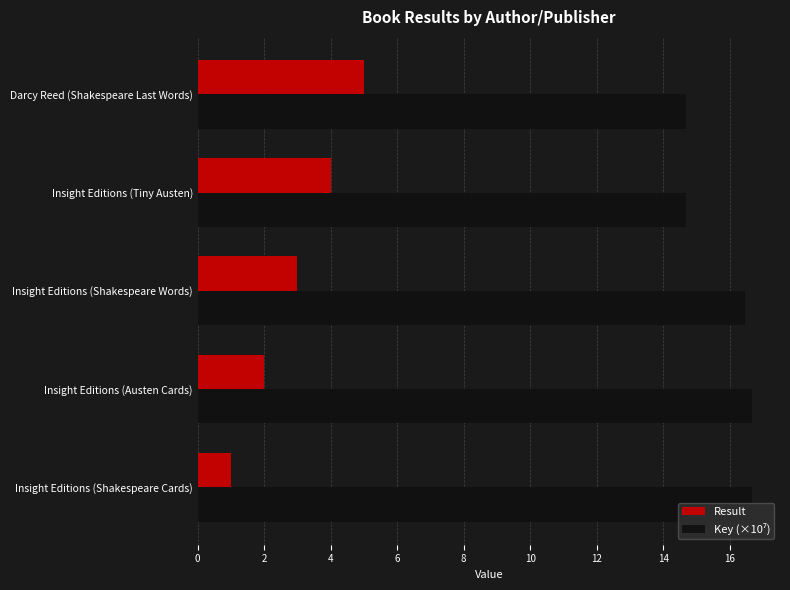

Which series has the widest spread of values?

Result